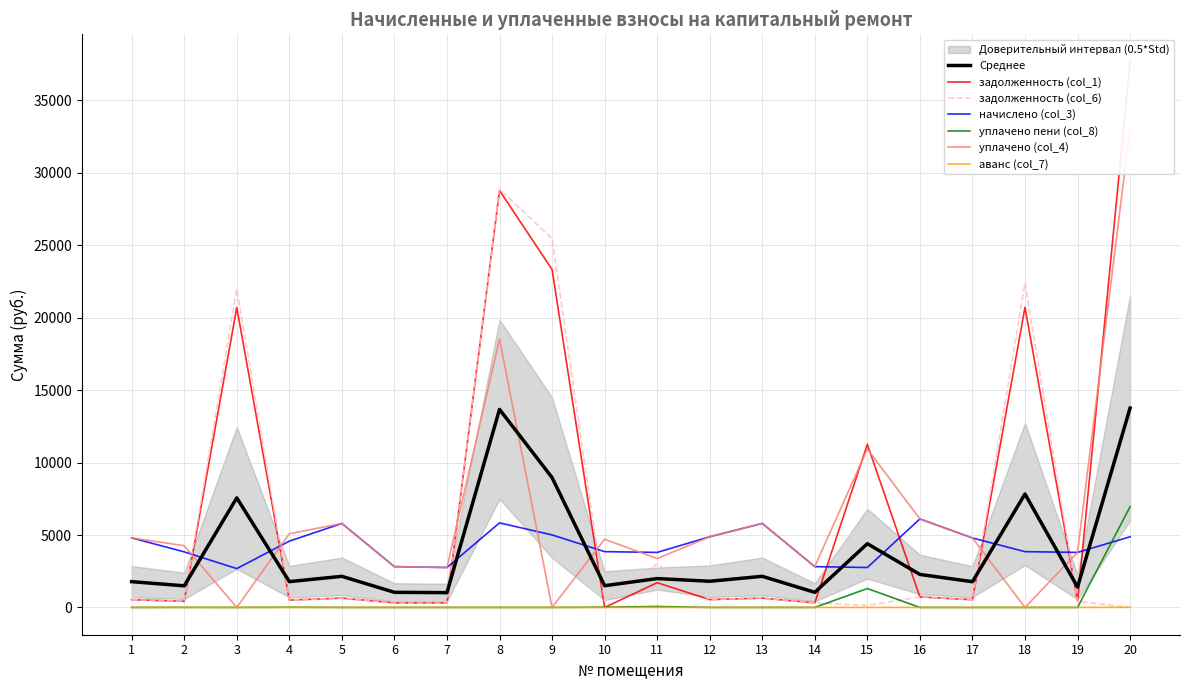

True or false: начислено (col_3) has more than 0 interior local peaks.

True